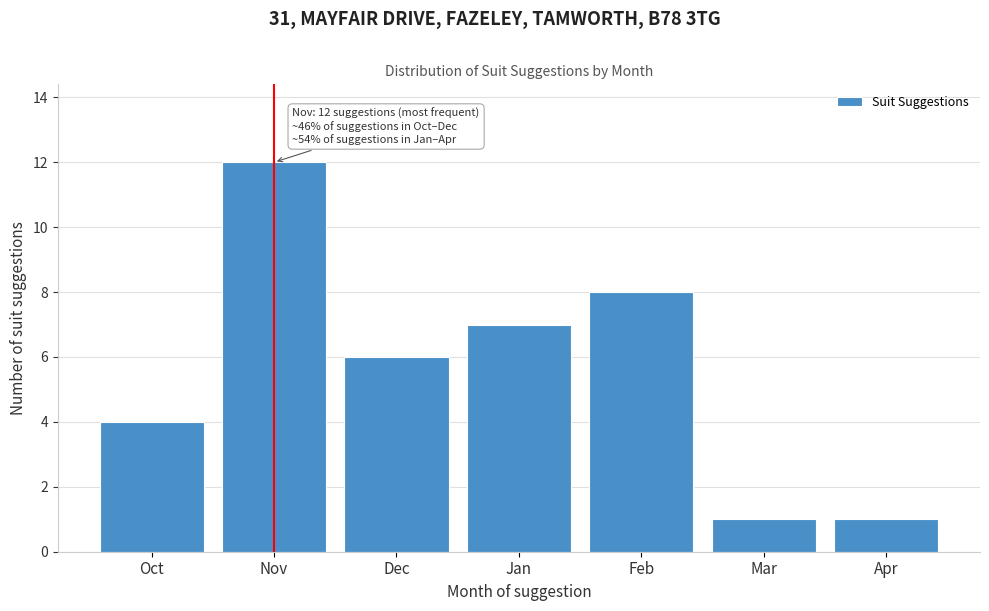

Reading left to right, extract all data points from this chart.

Oct=4	Nov=12	Dec=6	Jan=7	Feb=8	Mar=1	Apr=1